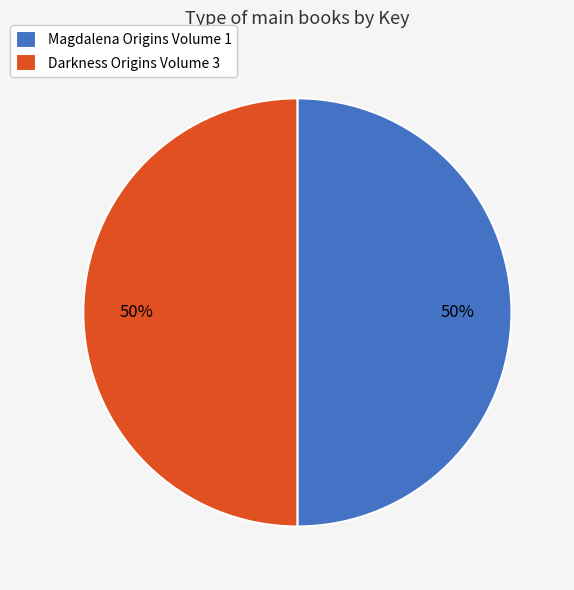

How many slices are in this pie chart?

2